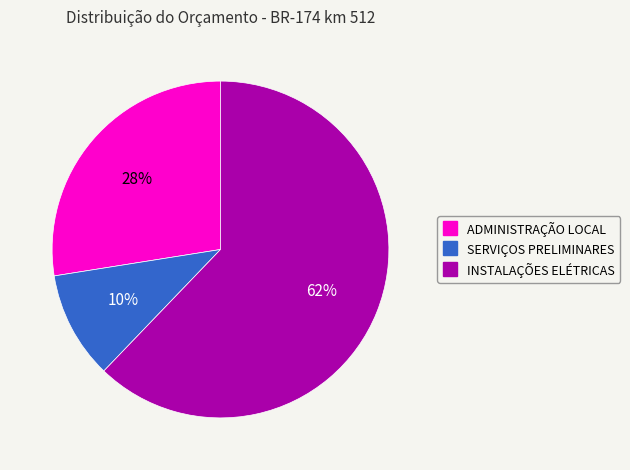

To the nearest percent, what is the combined percentage of INSTALAÇÕES ELÉTRICAS and SERVIÇOS PRELIMINARES?

72%